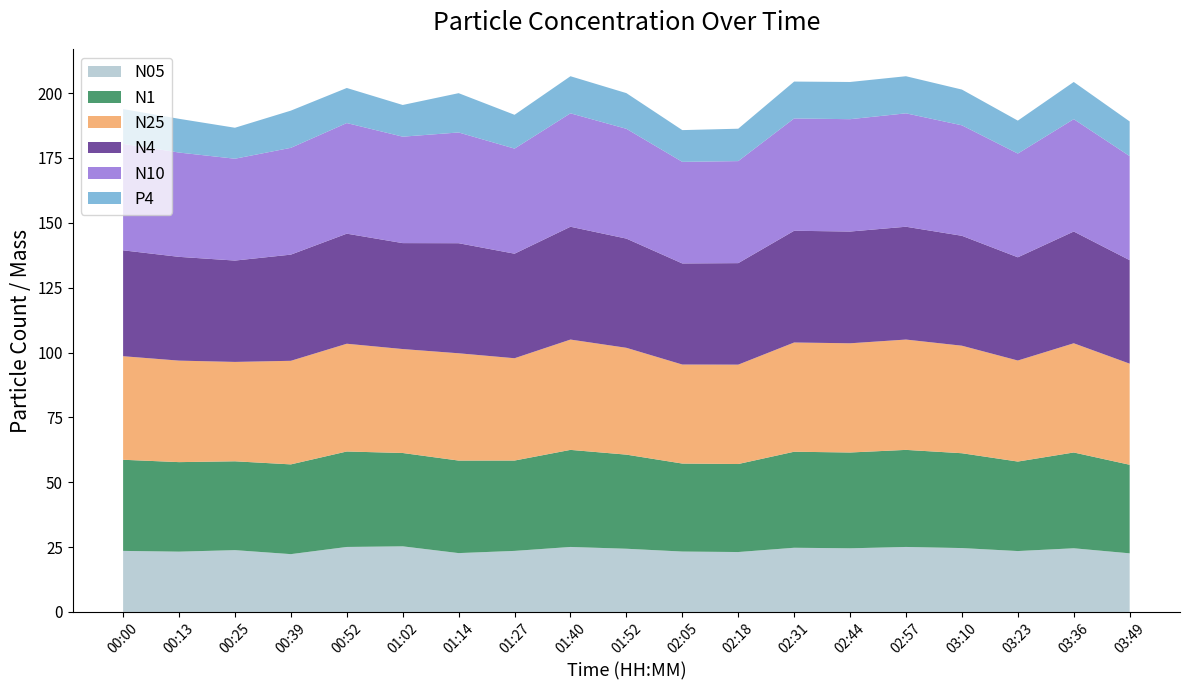

Reading left to right, list all the values displayed in this chart.

N05: 23.5	23.2	23.8	22.3	25.1	25.3	22.7	23.5	25.1	24.4	23.3	23.1	24.8	24.5	25.1	24.6	23.5	24.6	22.6
N1: 35.1	34.5	34.2	34.6	36.8	36.0	35.7	34.8	37.4	36.3	33.9	33.9	37.0	36.9	37.4	36.6	34.5	36.9	34.1
N25: 39.9	39.1	38.3	39.9	41.5	40.1	41.4	39.4	42.5	41.2	38.2	38.3	42.1	42.1	42.5	41.5	39.0	42.1	39.0
N4: 40.8	40.0	39.1	40.9	42.4	40.8	42.4	40.3	43.5	42.1	39.0	39.1	43.1	43.1	43.5	42.4	39.8	43.1	39.9
N10: 41.0	40.2	39.3	41.2	42.6	41.0	42.7	40.5	43.7	42.3	39.2	39.3	43.3	43.3	43.7	42.6	40.0	43.3	40.1
P4: 13.4	13.0	11.9	14.3	13.5	12.2	15.2	13.0	14.3	13.8	12.2	12.5	14.2	14.3	14.3	13.8	12.7	14.3	13.4